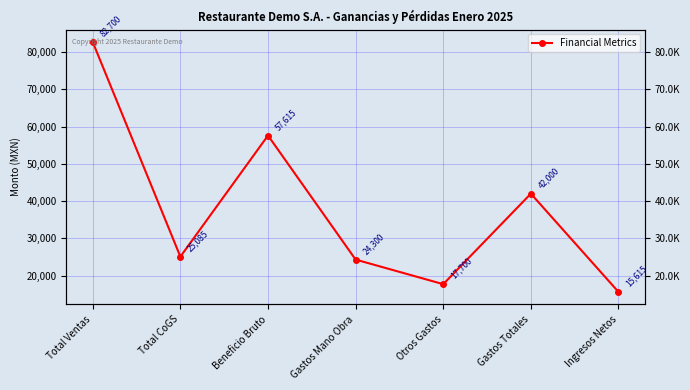

Reading left to right, list all the values displayed in this chart.

Total Ventas=82700	Total CoGS=25085	Beneficio Bruto=57615	Gastos Mano Obra=24300	Otros Gastos=17700	Gastos Totales=42000	Ingresos Netos=15615